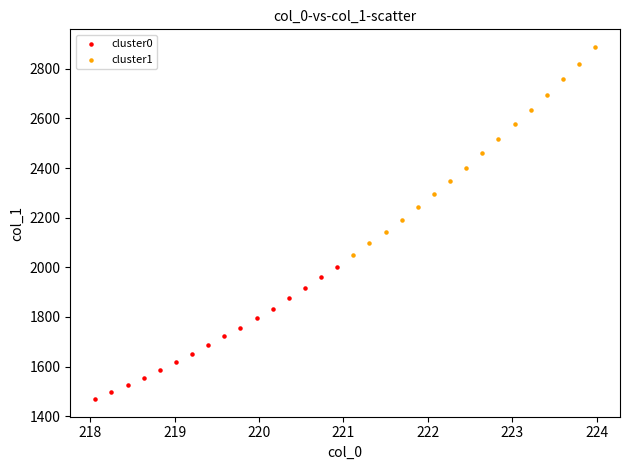

Which series contains the highest Y value?

cluster1